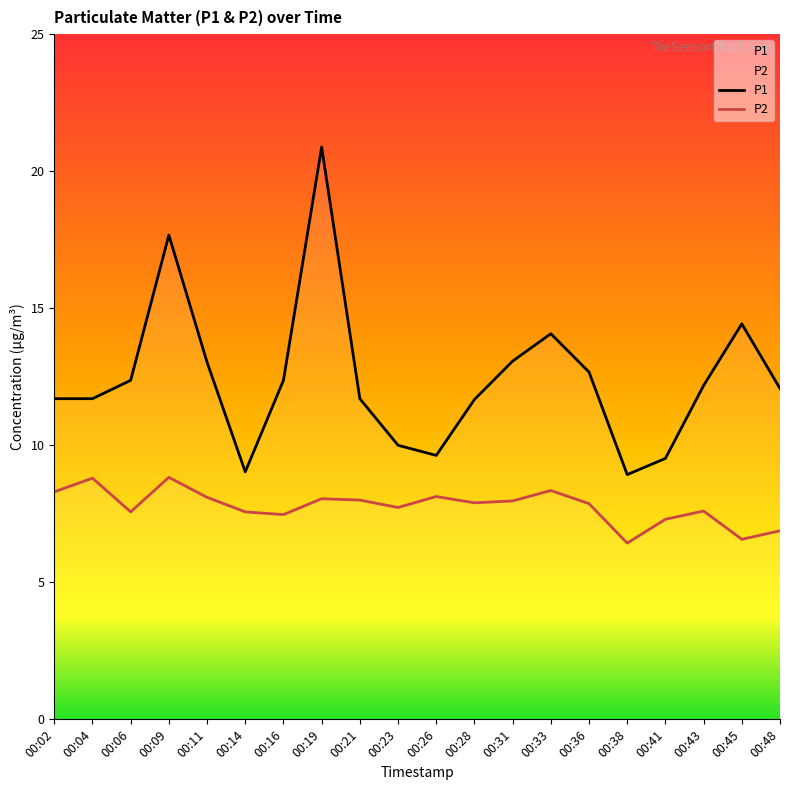

Which has a higher value, 00:33 or 00:06?

00:33